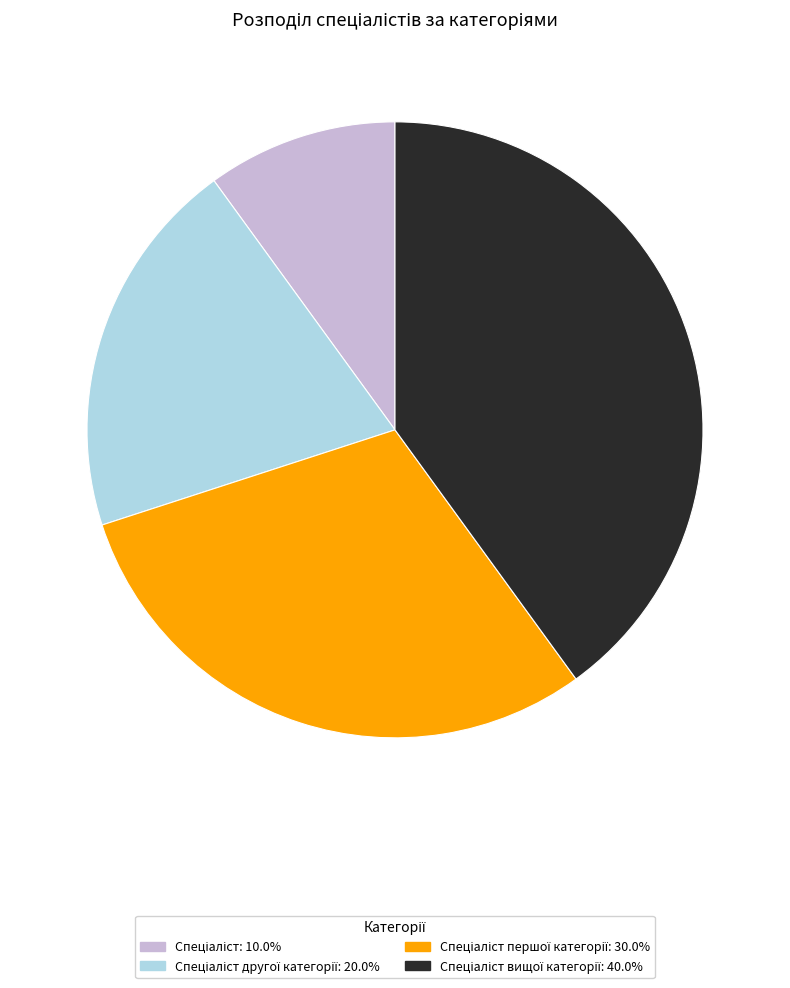

Does any single category account for the majority?

No